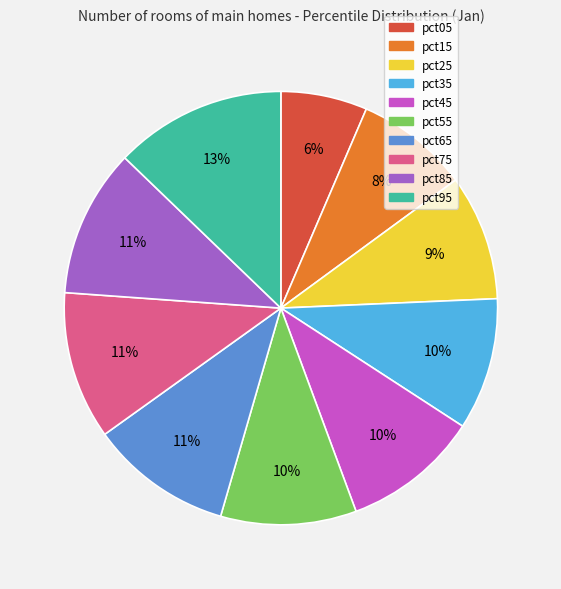

Which category has the biggest portion of the pie?

pct95